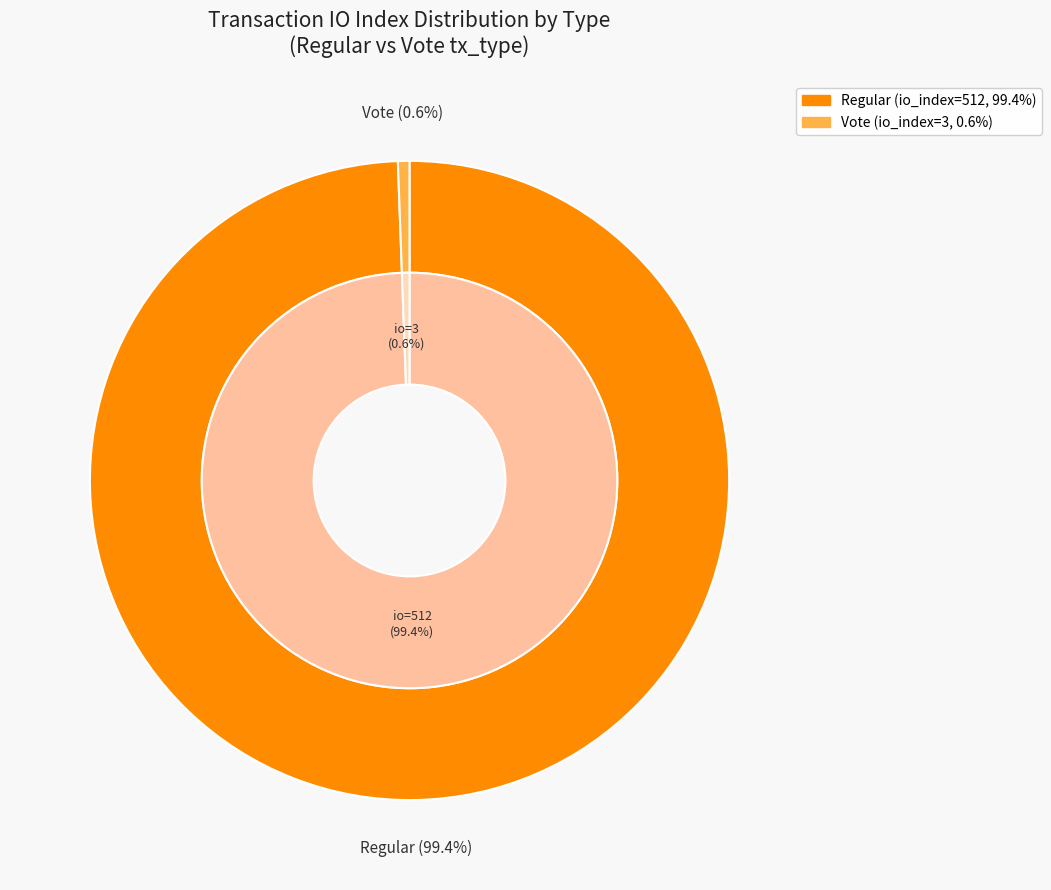

What is the largest slice in the pie chart?

Regular (io_index=512)